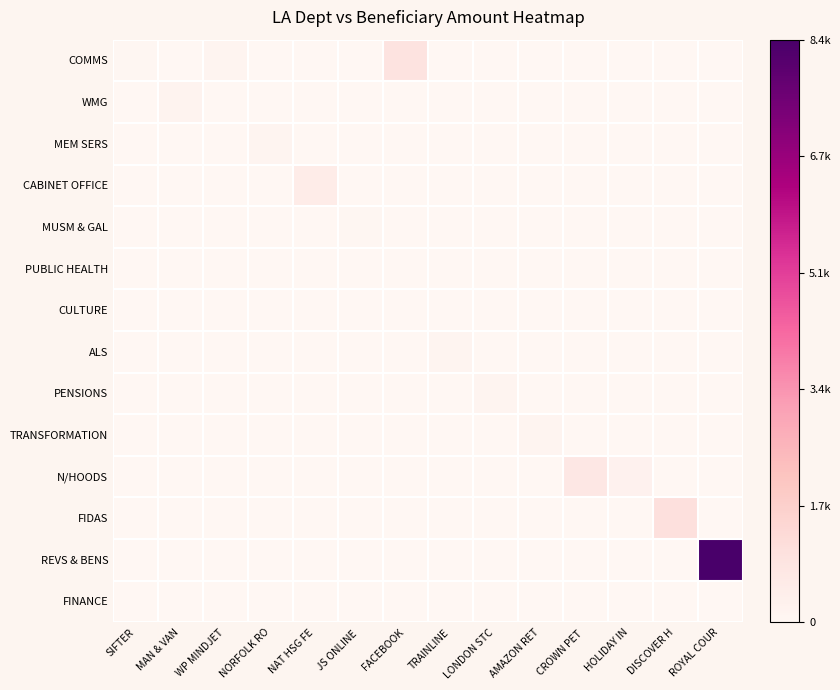

Which series changed the most between SIFTER and LONDON STC?

PENSIONS